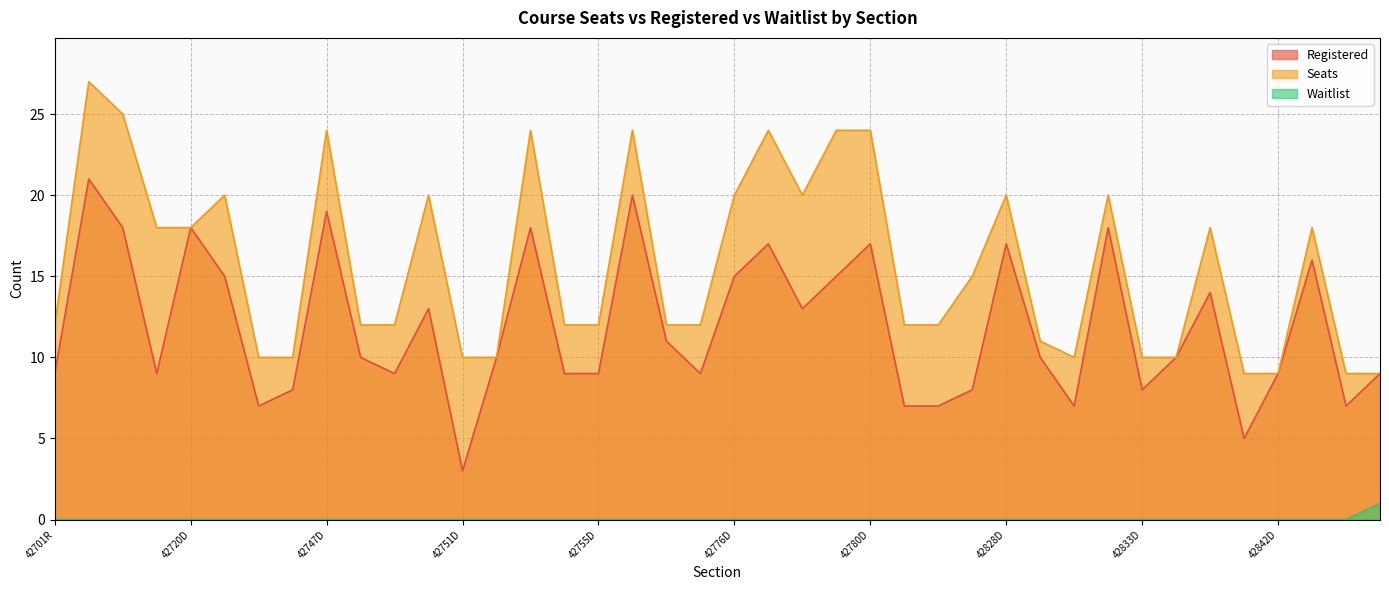

Is it true that Registered equals 19 at 42747D?

True